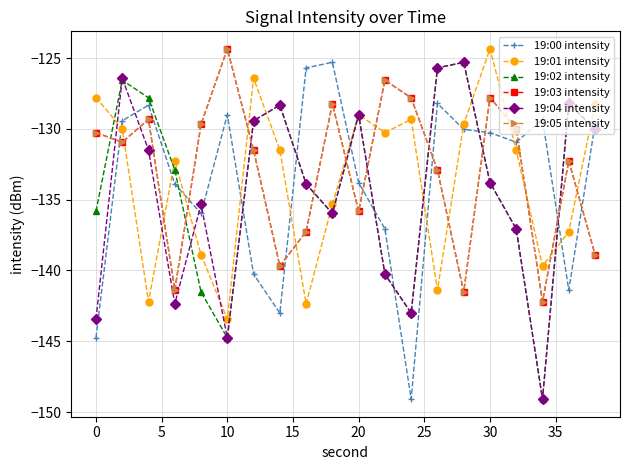

Does the chart have visible grid lines?

Yes